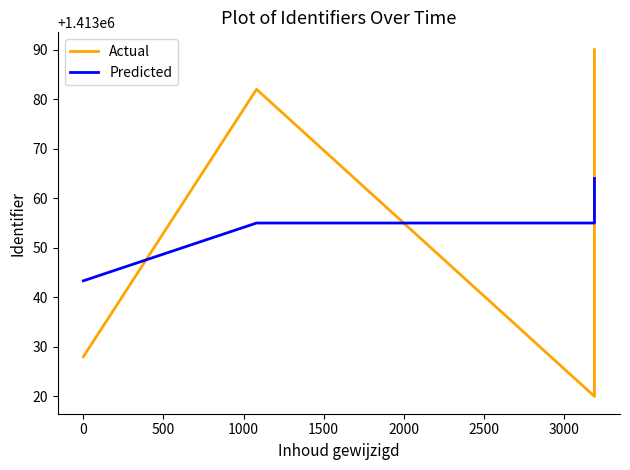

What is the average value of the Actual series?

1413055.0